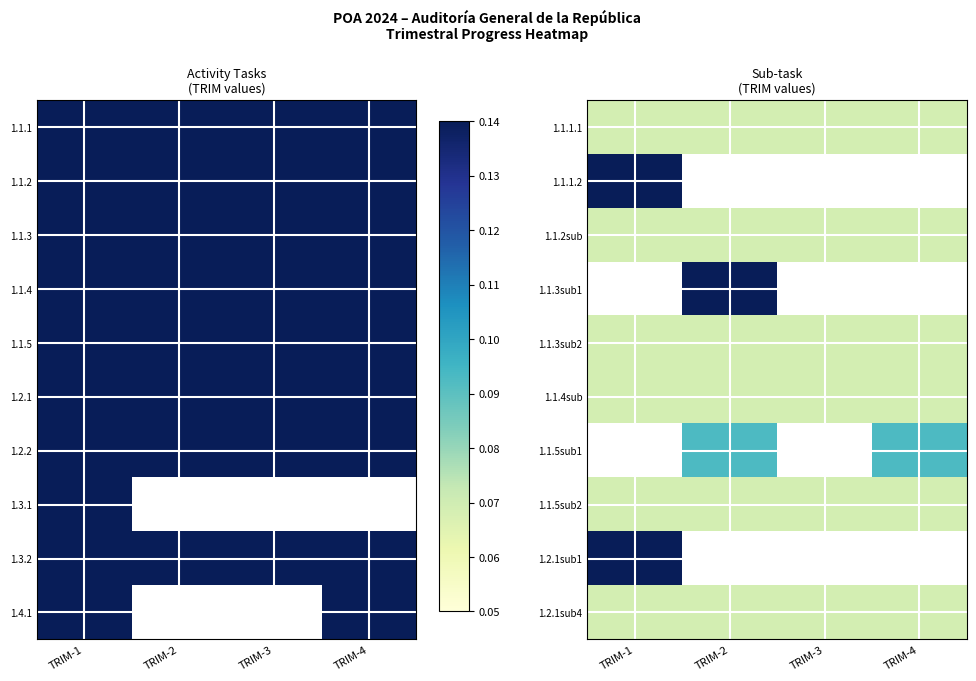

What is the sum of all 1.1.4sub values?

1.0